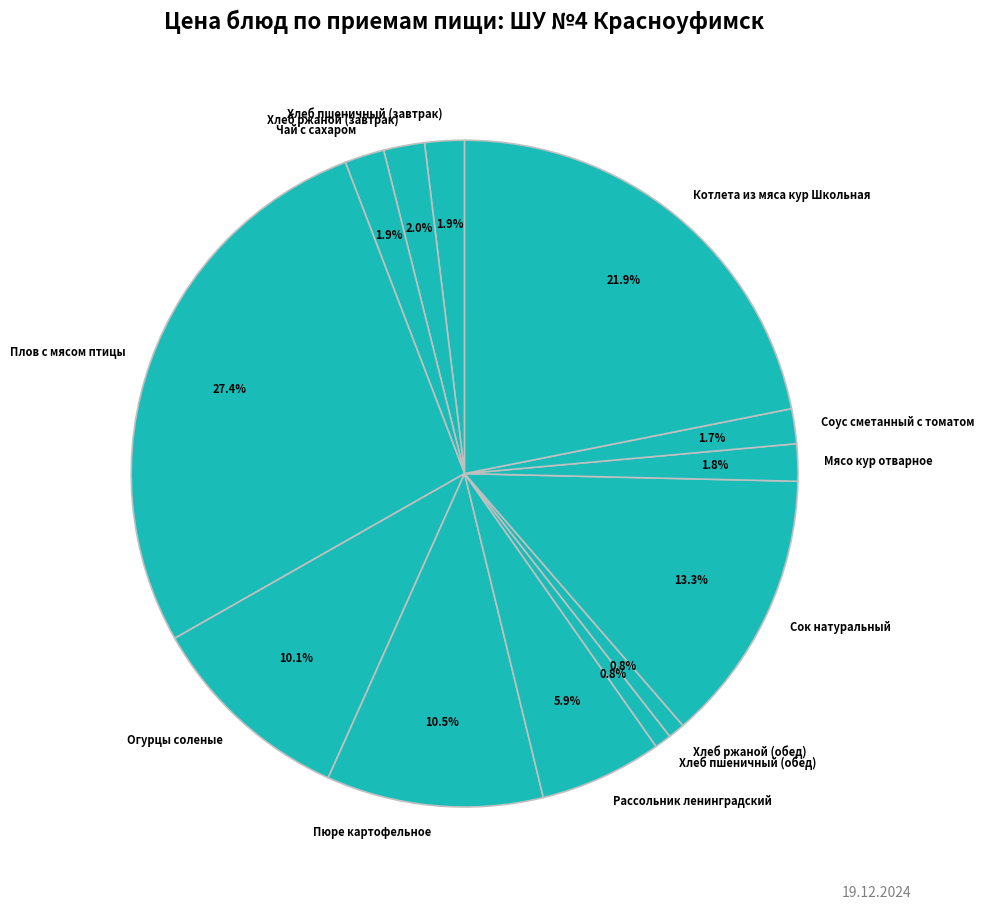

What is the largest slice in the pie chart?

Плов с мясом птицы